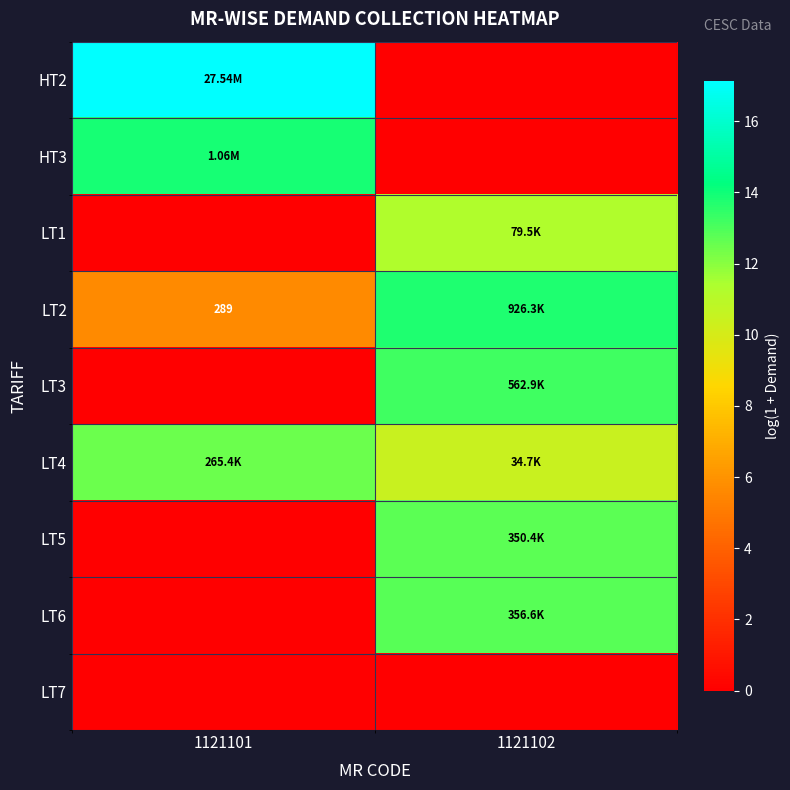

What is the total value across all series at 1121102?

74.3